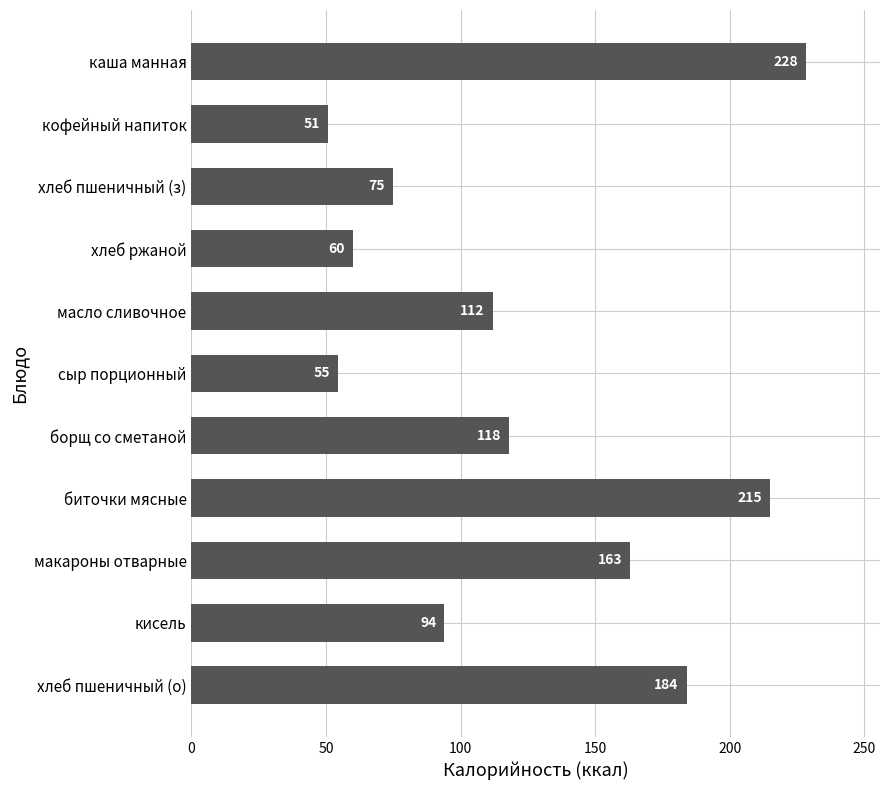

List the labels in order of value, smallest first.

кофейный напиток, сыр порционный, хлеб ржаной, хлеб пшеничный (з), кисель, масло сливочное, борщ со сметаной, макароны отварные, хлеб пшеничный (о), биточки мясные, каша манная